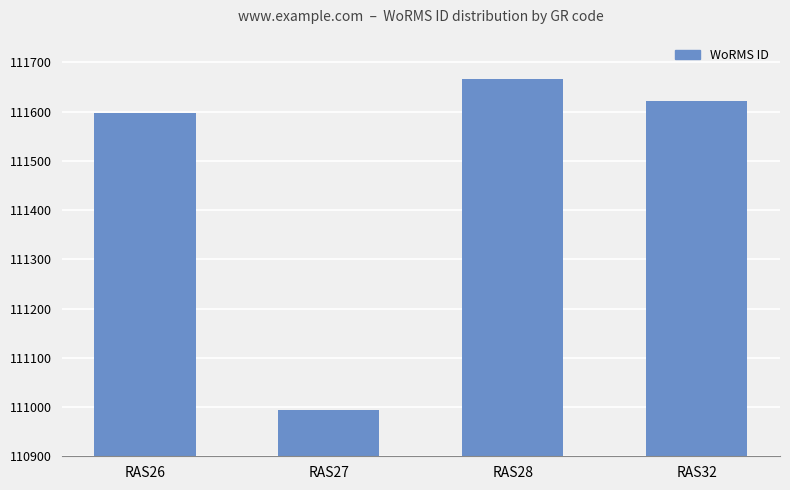

Does the chart contain any negative values?

No